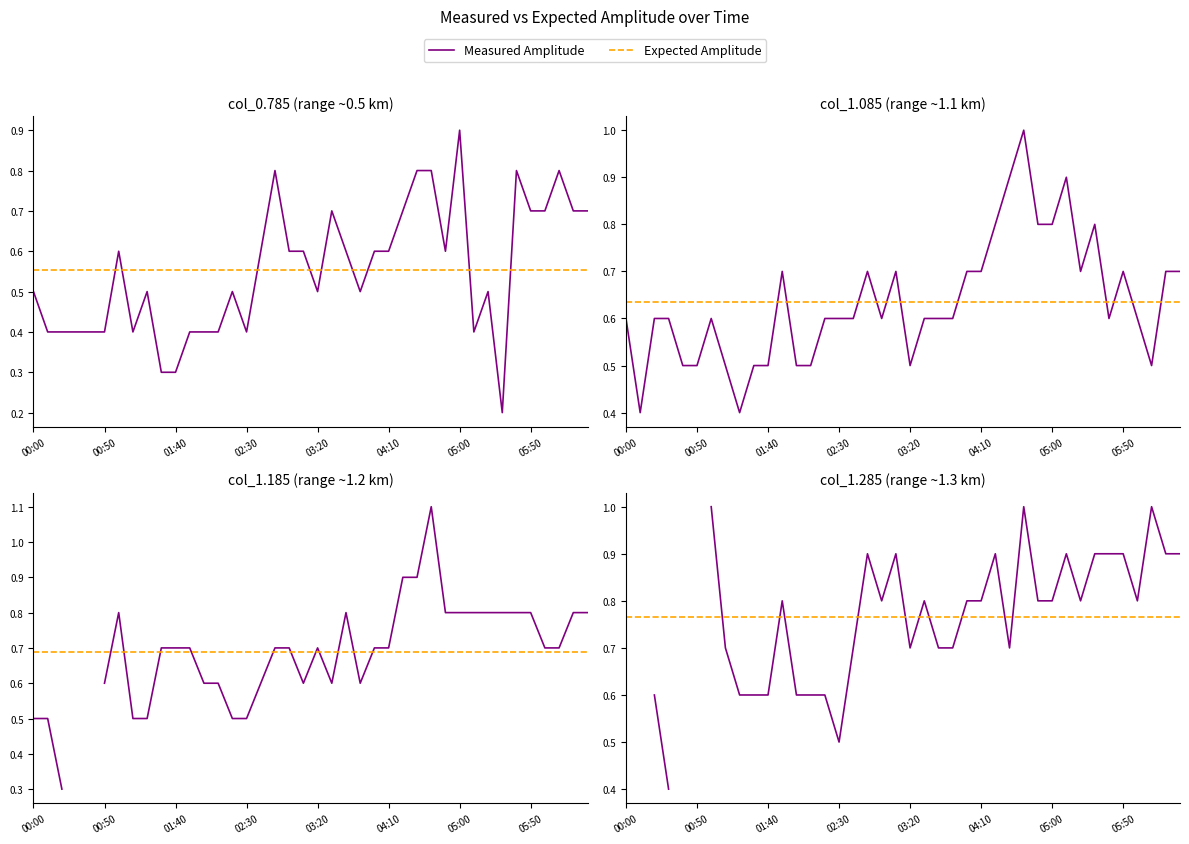

The Measured Amplitude series shows 1.2 at 26. True or false?

False